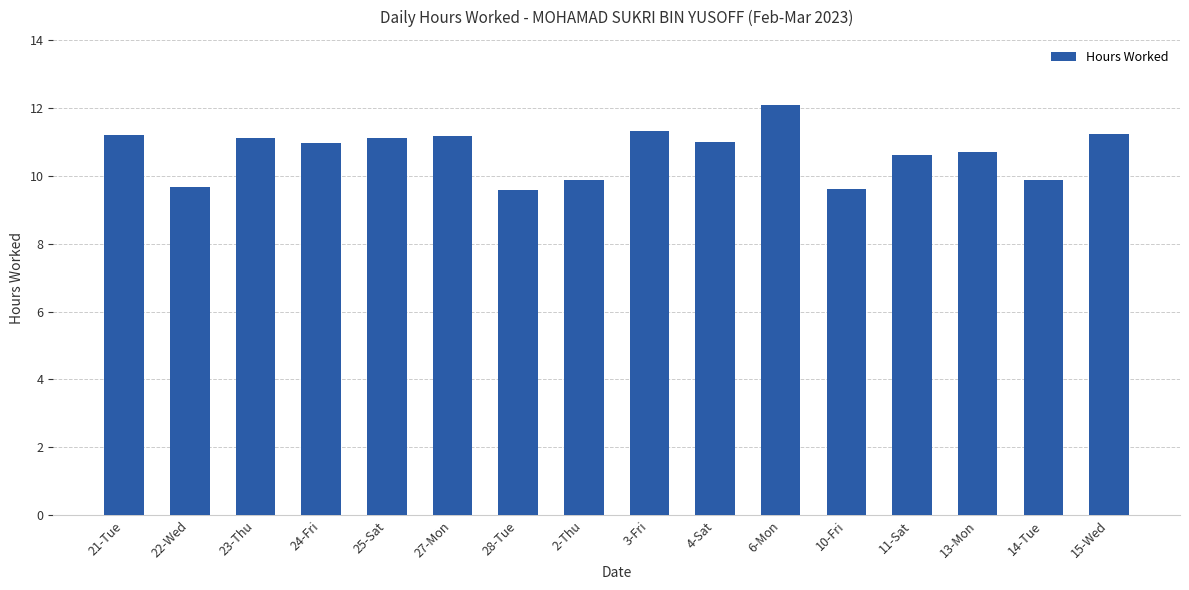

What is the change in value from 2-Thu to 10-Fri?

-0.3